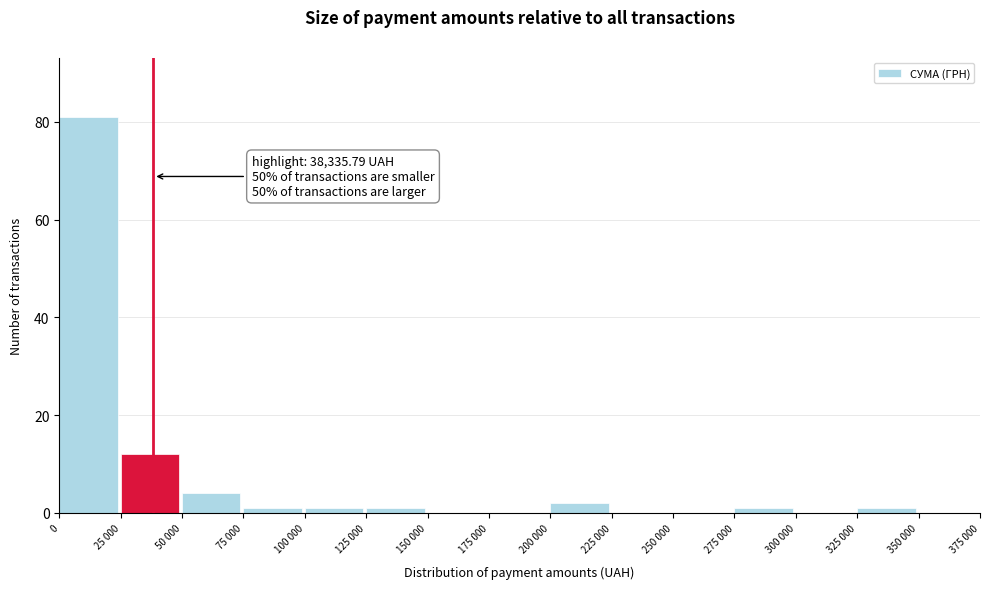

Reading left to right, what are all the values shown in this chart?

0=81	25 000=12	50 000=4	75 000=1	100 000=1	125 000=1	150 000=0	175 000=0	200 000=2	225 000=0	250 000=0	275 000=1	300 000=0	325 000=1	350 000=0